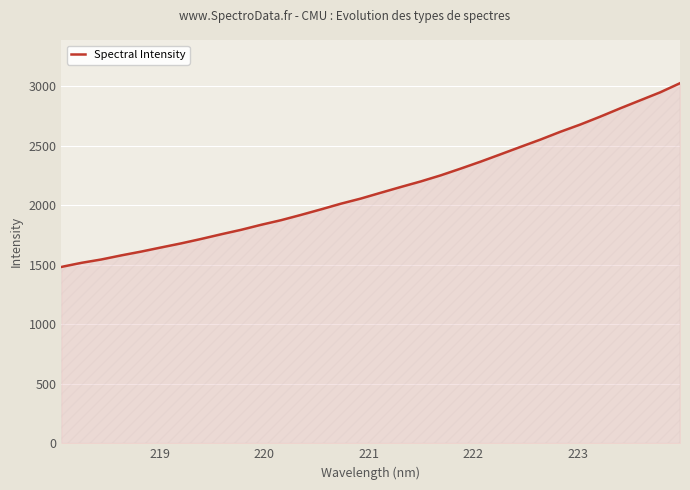

What is the maximum value shown in the chart?

3026.5